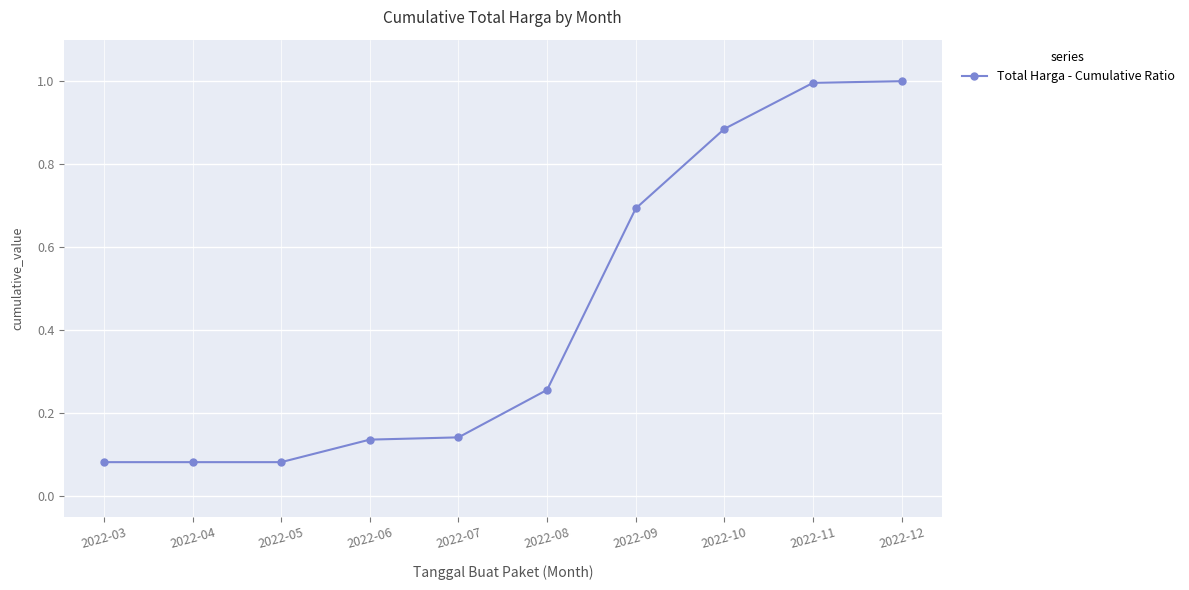

True or false: the data shows 1.0 at 2022-12.

True